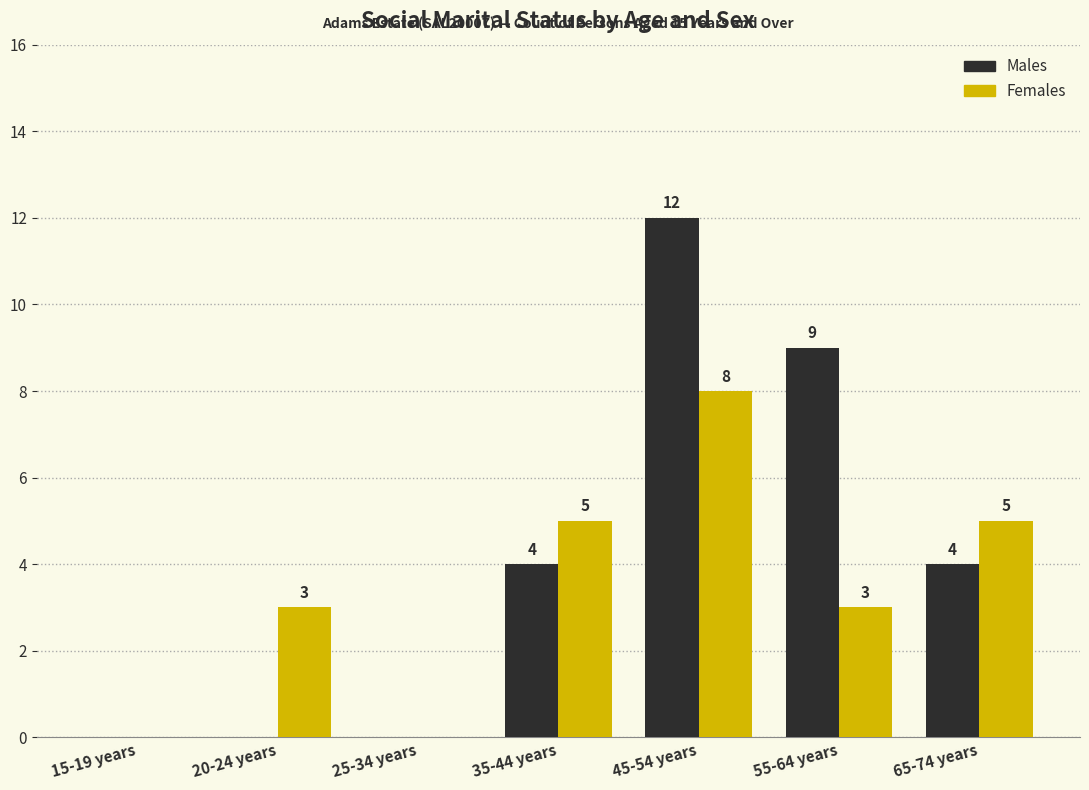

What is the sum of all Females values?

24